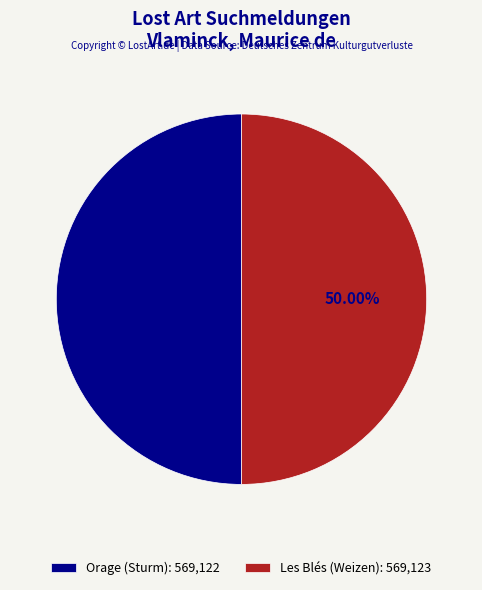

Combined, what portion of the pie is Les Blés (Weizen) and Orage (Sturm)?

100.0%